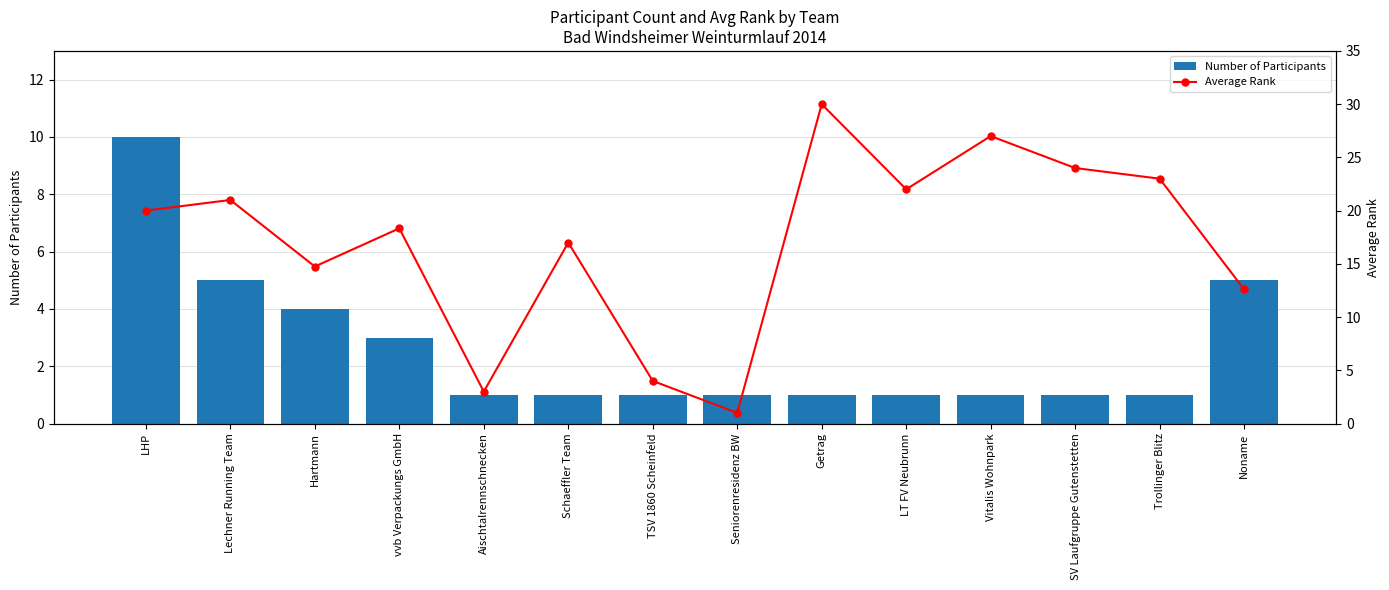

What value does the Average Rank series have at Noname?

12.6